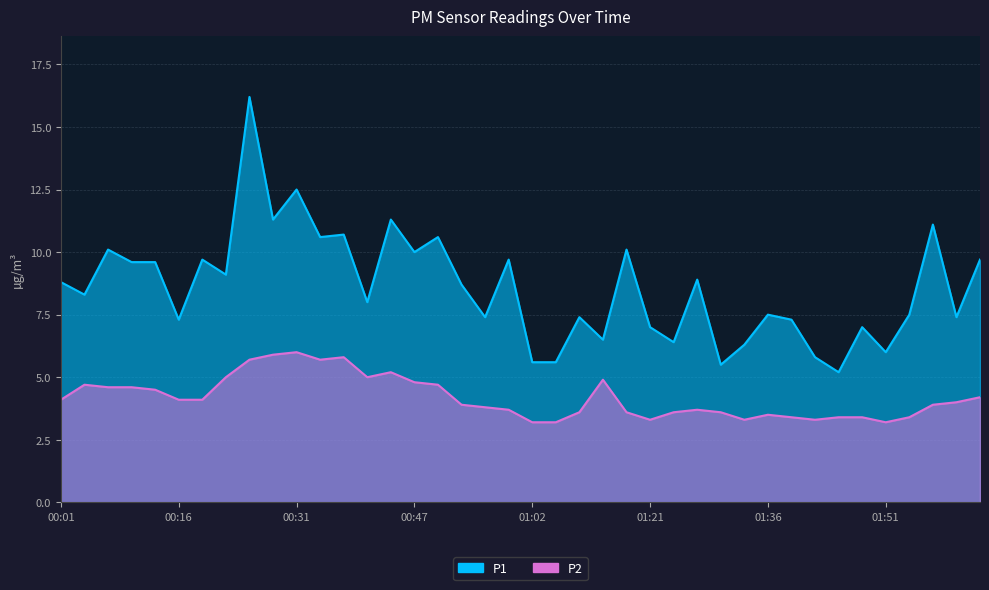

True or false: P2 and P1 cross at least once.

False